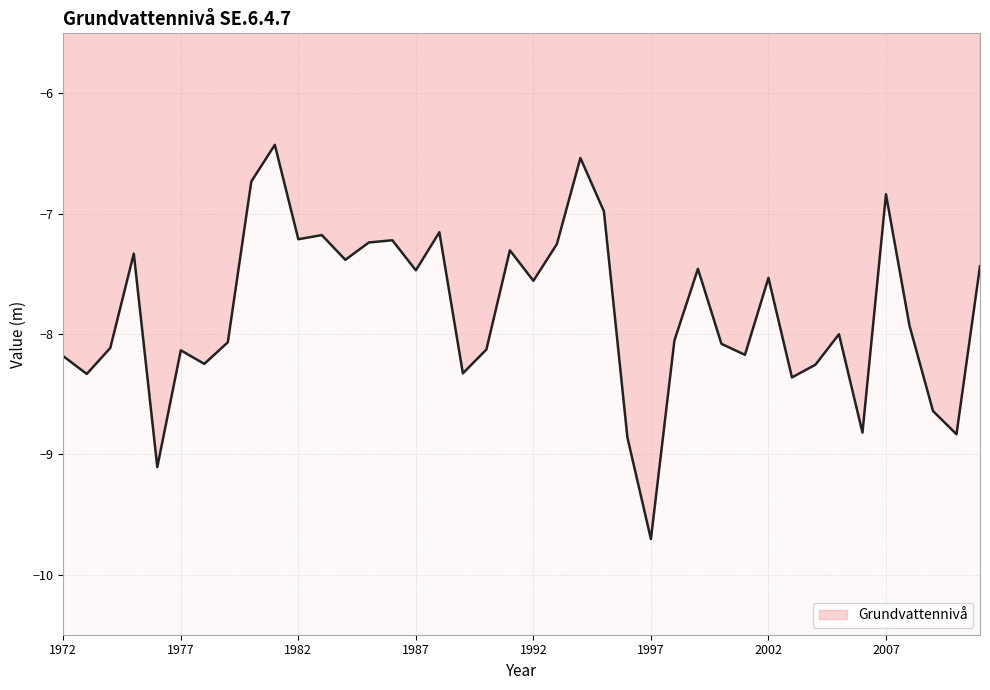

What is the minimum value shown in the chart?

-9.7